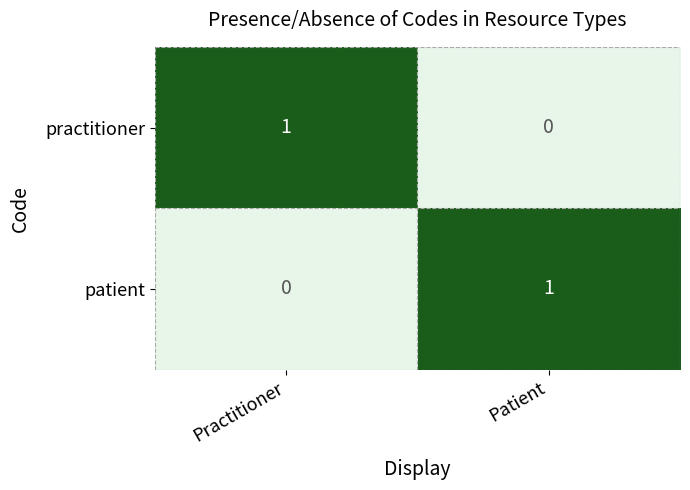

Which category has the highest value in the patient series?

Patient